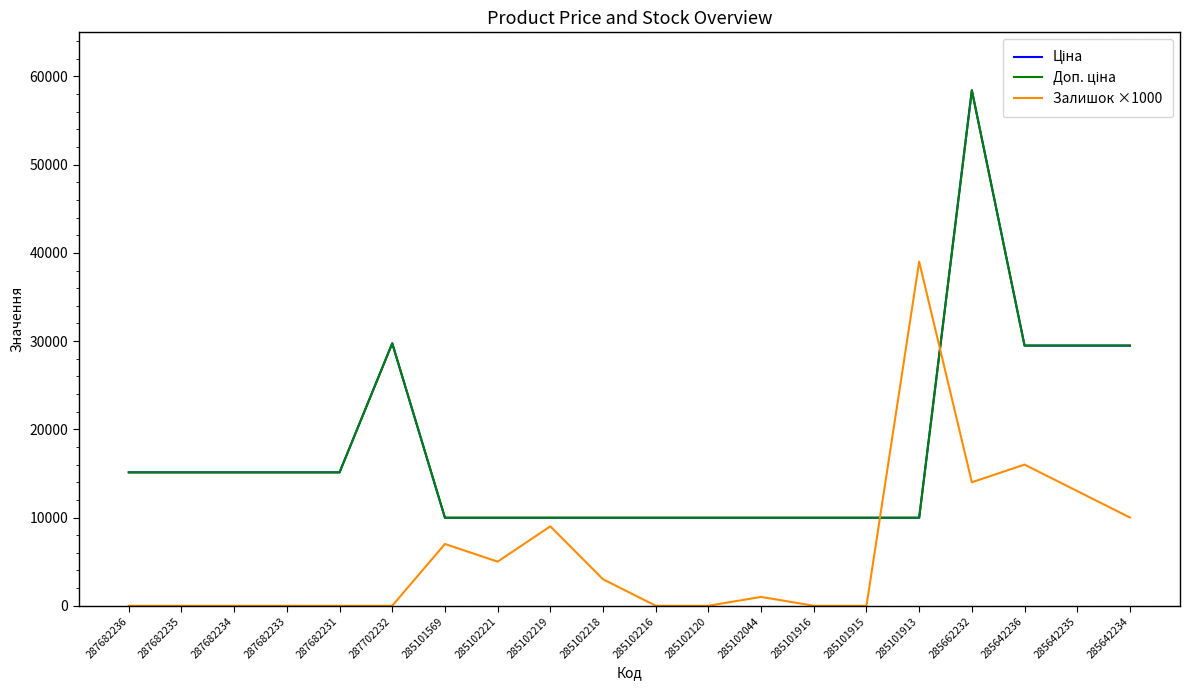

Reading right to left, what are all the values shown in this chart?

Ціна: 29491.5	29491.5	29491.5	58426.5	9975.0	9975.0	9975.0	9975.0	9975.0	9975.0	9975.0	9975.0	9975.0	9975.0	29747.2	15120.0	15120.0	15120.0	15120.0	15120.0
Доп. ціна: 29491.5	29491.5	29491.5	58426.5	9975.0	9975.0	9975.0	9975.0	9975.0	9975.0	9975.0	9975.0	9975.0	9975.0	29747.2	15120.0	15120.0	15120.0	15120.0	15120.0
Залишок ×1000: 10000.0	13000.0	16000.0	14000.0	39000.0	0.0	0.0	1000.0	0.0	0.0	3000.0	9000.0	5000.0	7000.0	0.0	0.0	0.0	0.0	0.0	0.0